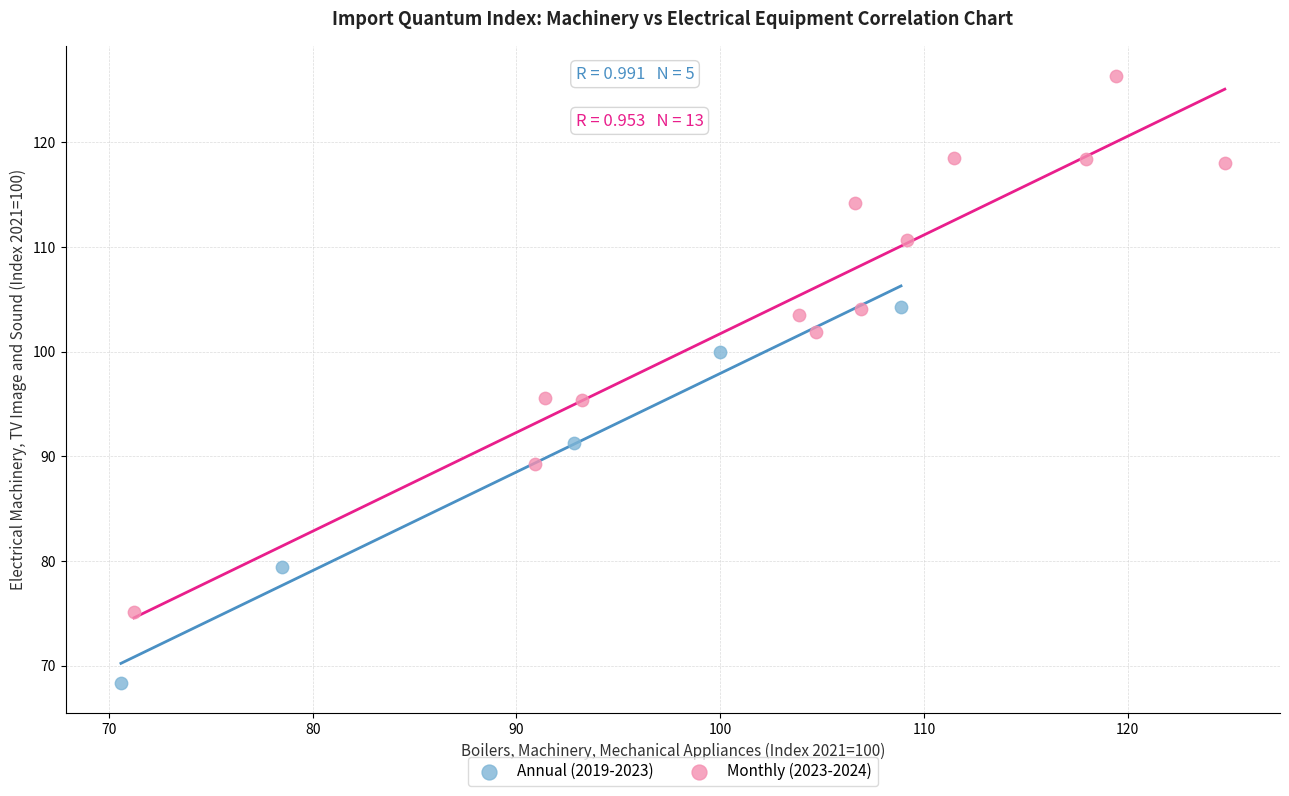

Which series has the widest spread of Y values?

Monthly (2023-2024)